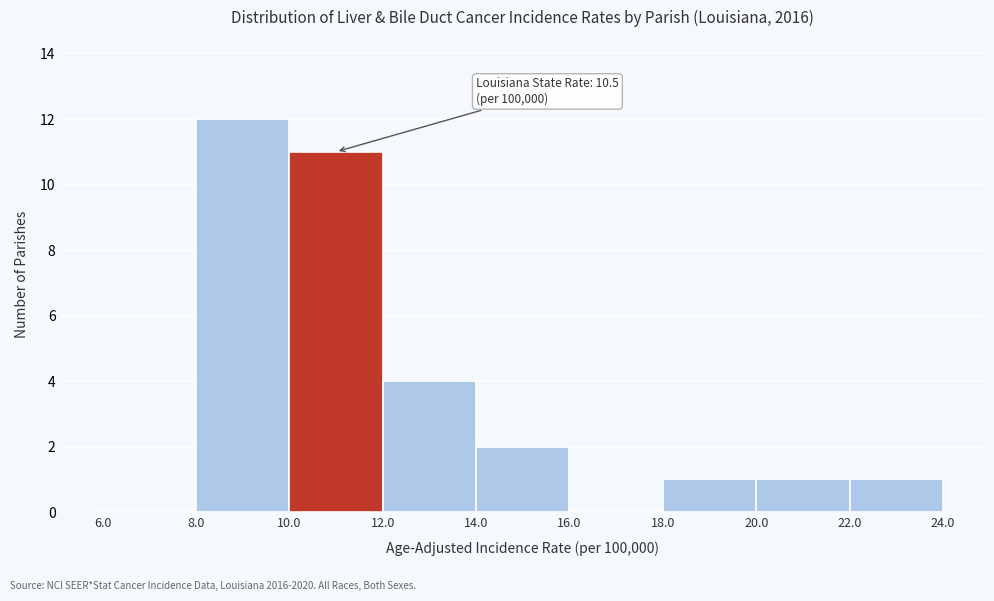

Over which range of the x-axis is the bar tallest?

8.0 to 10.0